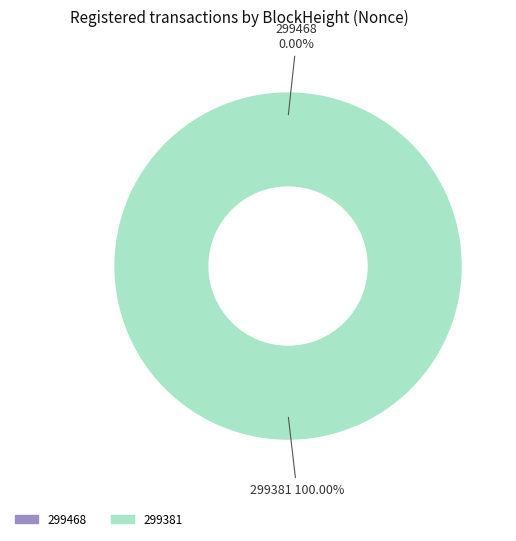

Count the number of slices in the pie.

2